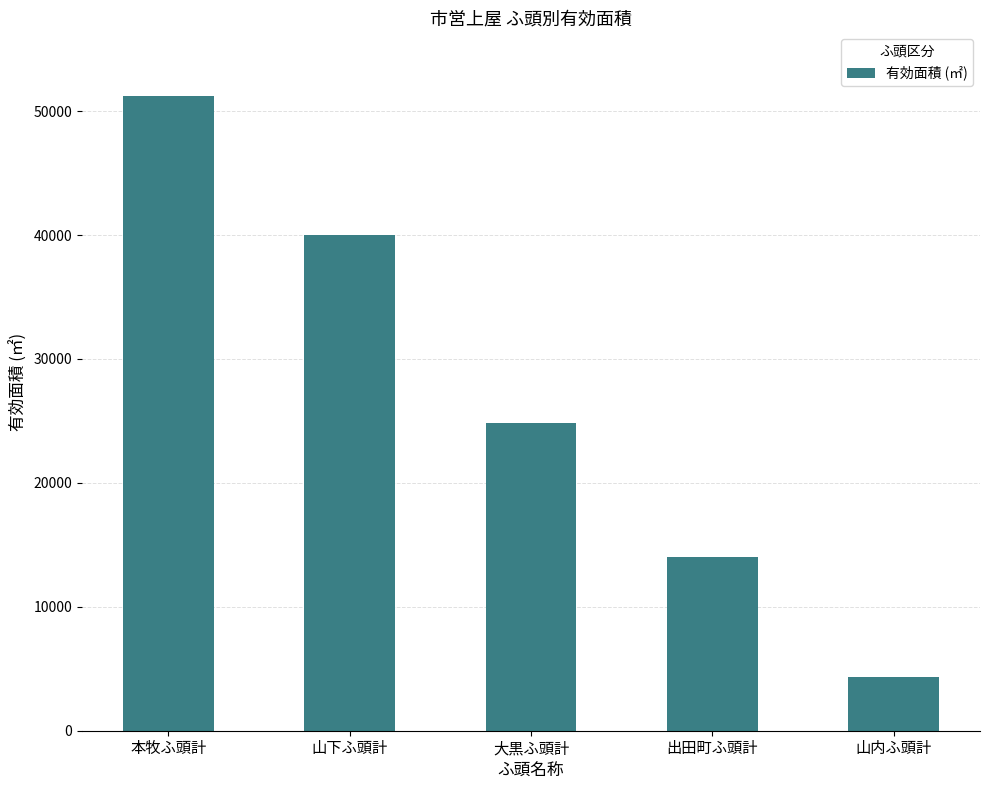

What is the maximum value shown in the chart?

51238